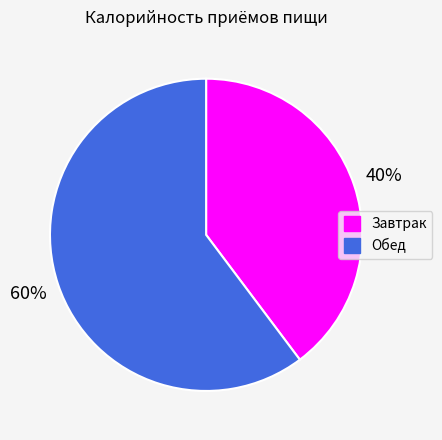

What percentage is the Завтрак slice, to the nearest percent?

40%